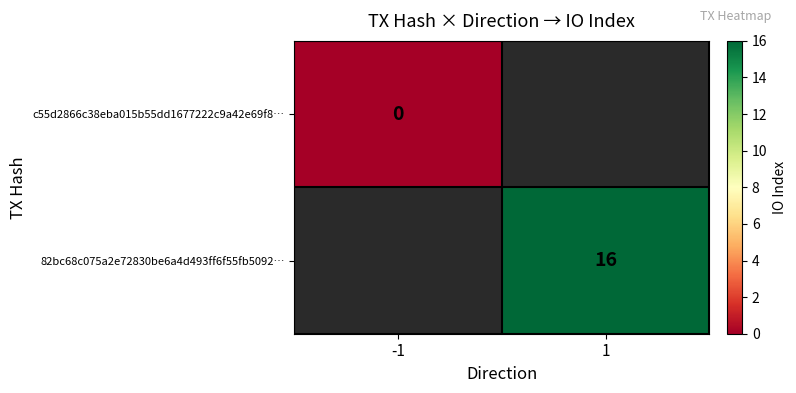

The 82bc68c075a2e72830be6a4d493ff6f55fb5092… series shows 16 at 1. True or false?

True